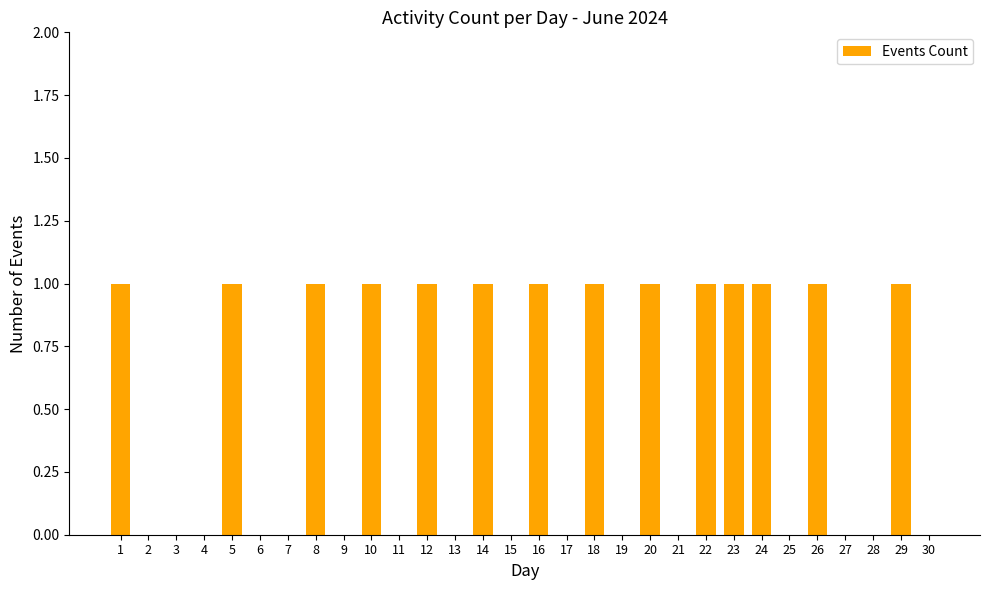

What is the ratio of the value at 18 to the value at 23?

1.0